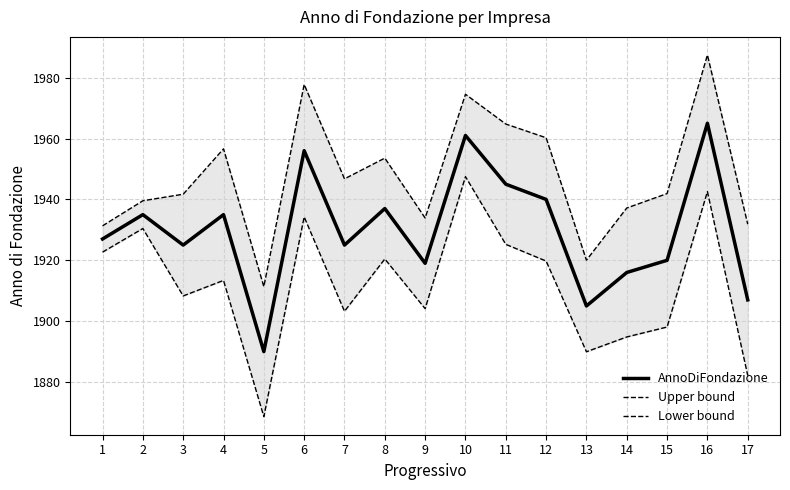

Which series has the largest range (max minus min)?

Lower bound